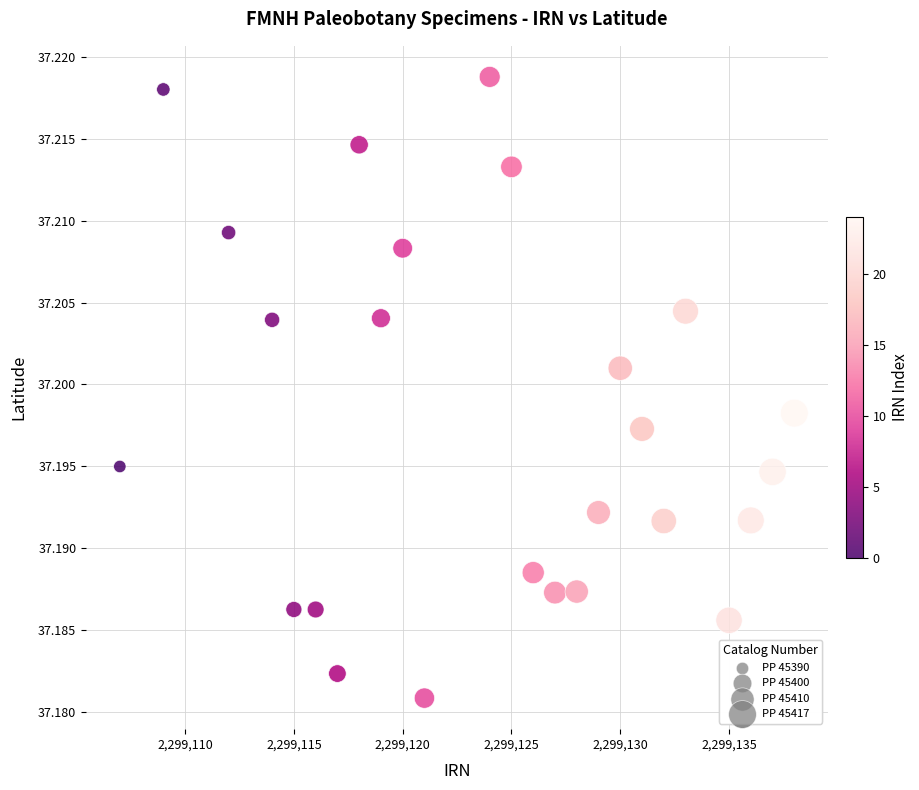

What is the range of X values (max minus min)?

31.0